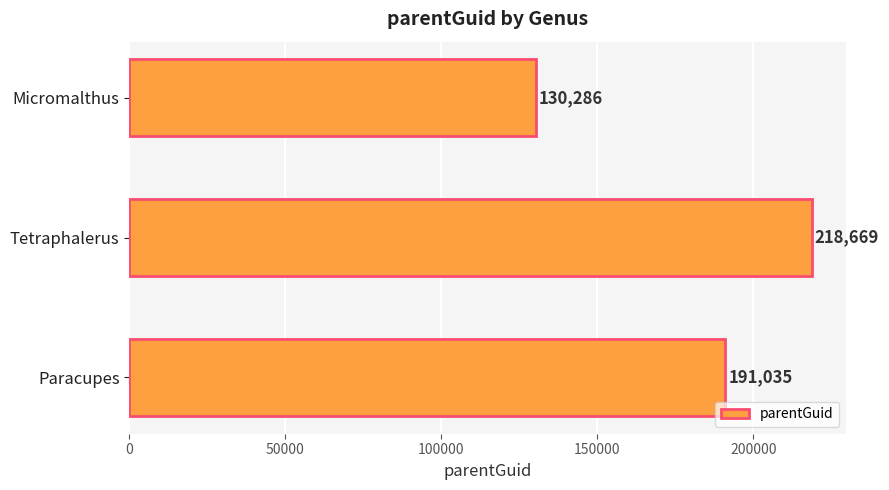

What is the greatest value displayed?

218669